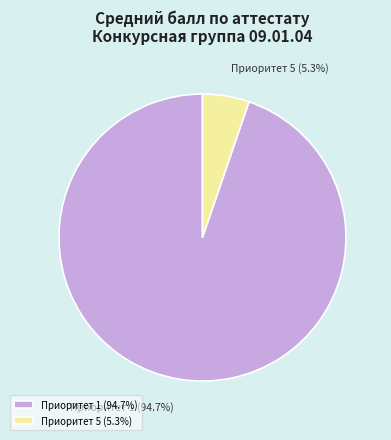

Between Приоритет 1 (94.7%) and Приоритет 5 (5.3%), which is larger?

Приоритет 1 (94.7%)